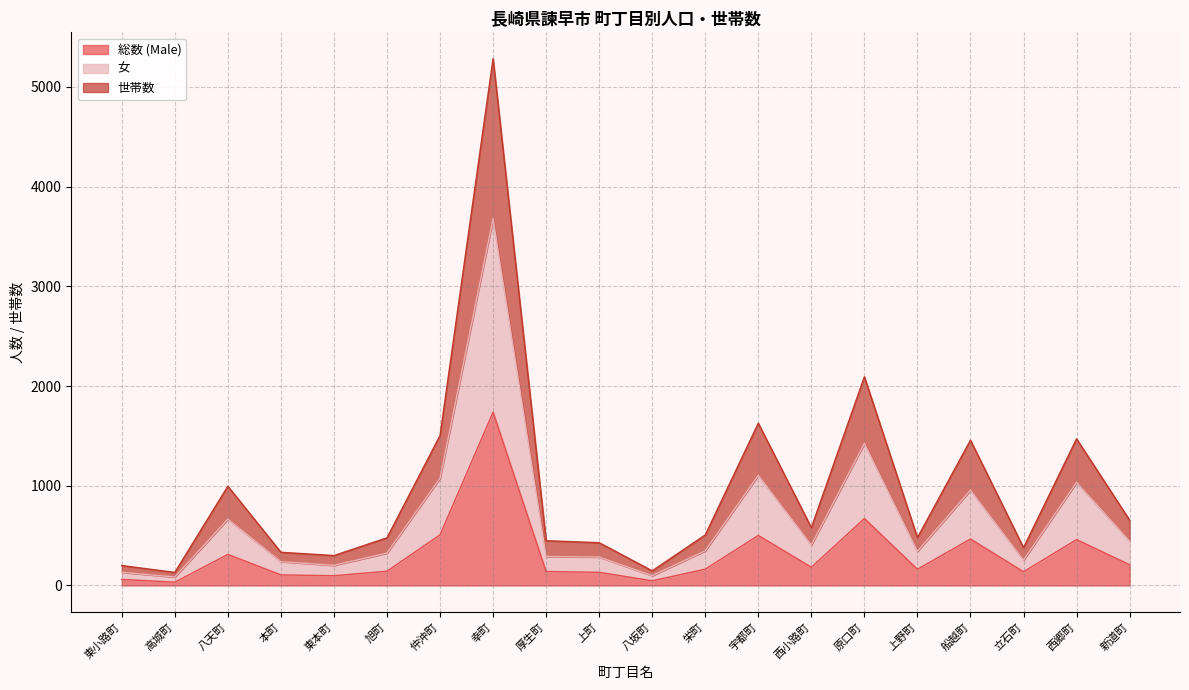

In 総数 (Male), how many points are higher than both neighbors (excluding endpoints)?

6